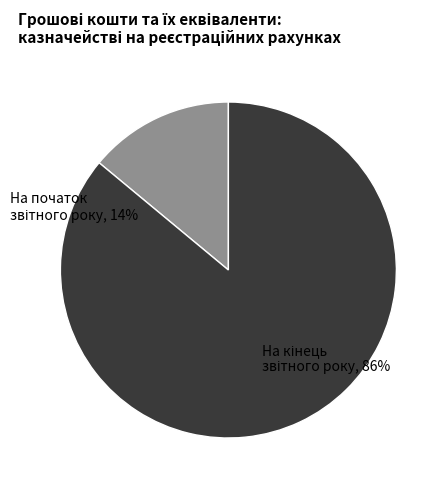

What percentage is the На початок звітного року slice, to the nearest percent?

14%